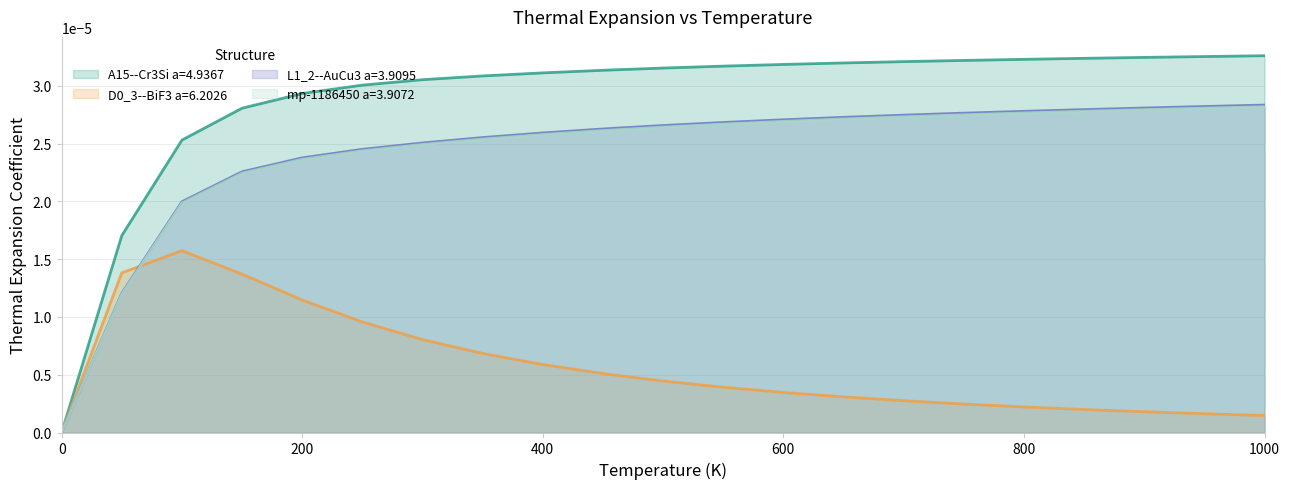

How many lines are shown in the chart?

4